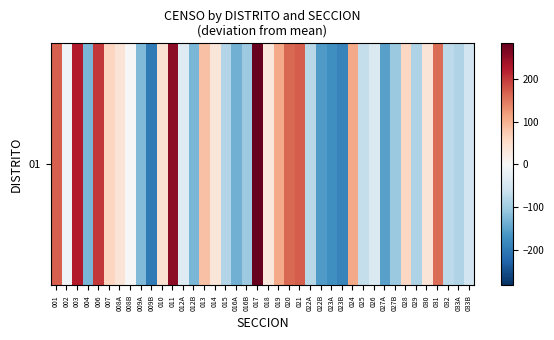

At which label is the value closest to 41?

010